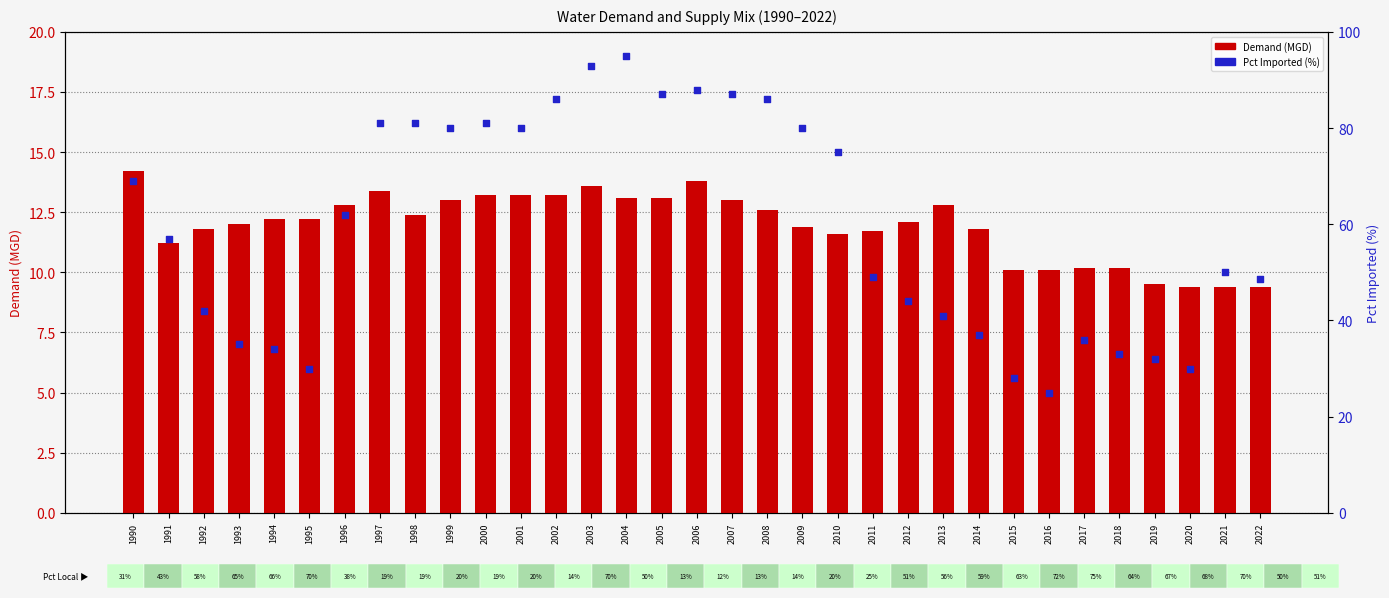

Which series contains the highest Y value?

Pct Imported